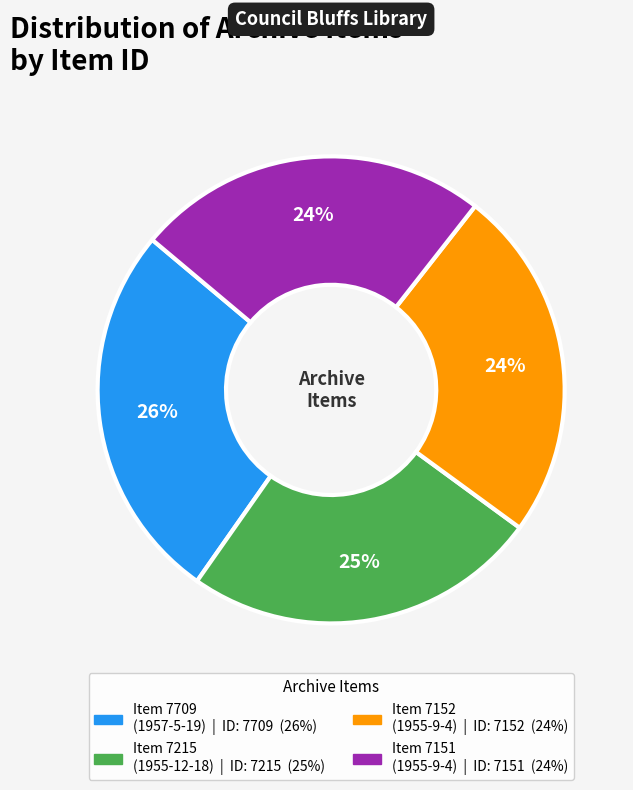

Which slice is the largest?

Item 7709 (1957-5-19)